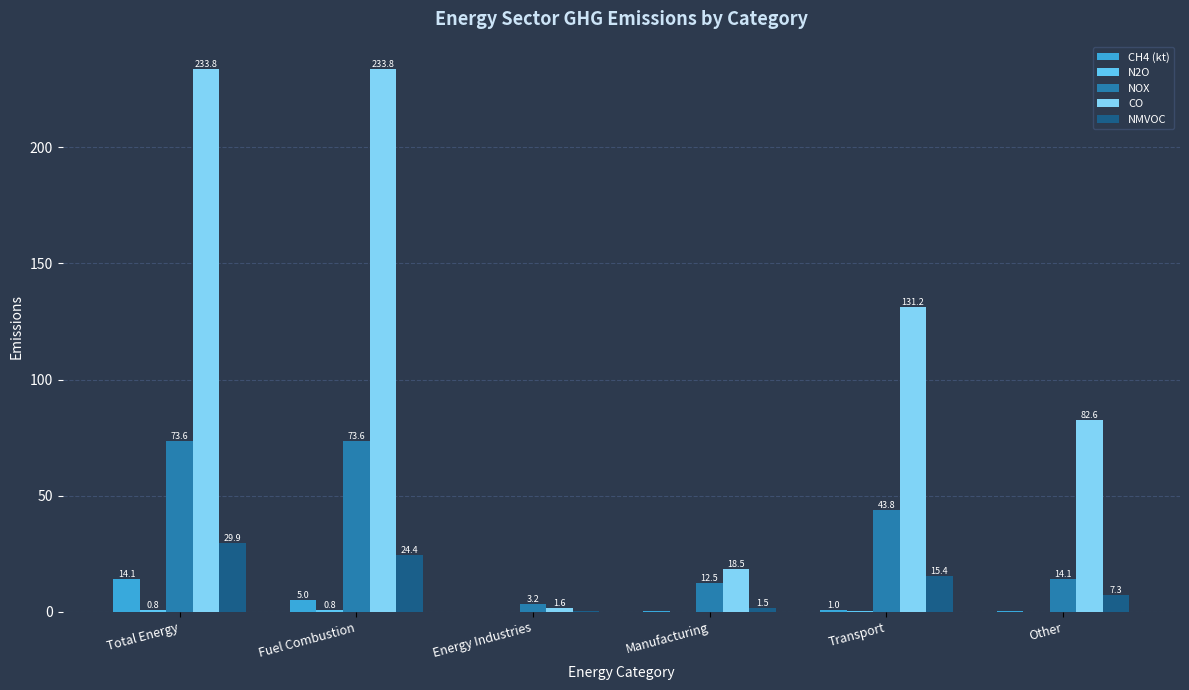

How many distinct data groups are displayed?

5